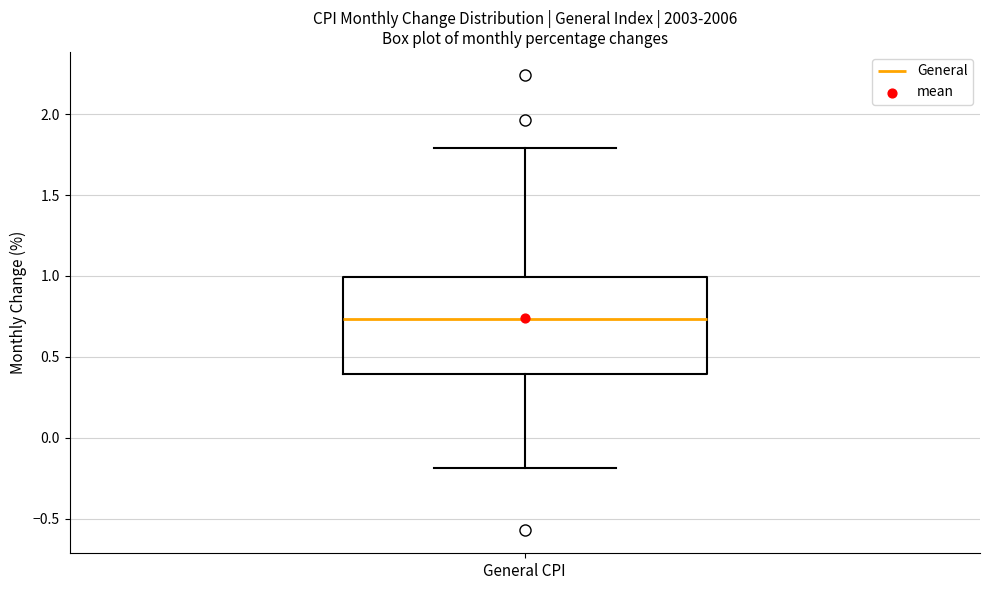

Transcribe this box plot: give where the median line is, the range the box spans, and where the two whiskers end, as read against the y-axis. The values are not printed on the chart, so give them approximately, as read against the axis.

median 0.75, box 0.40 to 1.00, whiskers -0.20 to 1.80